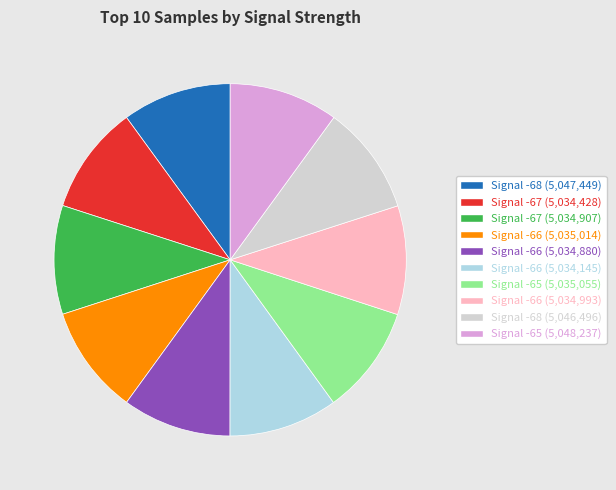

Approximately how many times larger is the value at Signal -67 (5,034,907) compared to Signal -65 (5,048,237)?

1.0